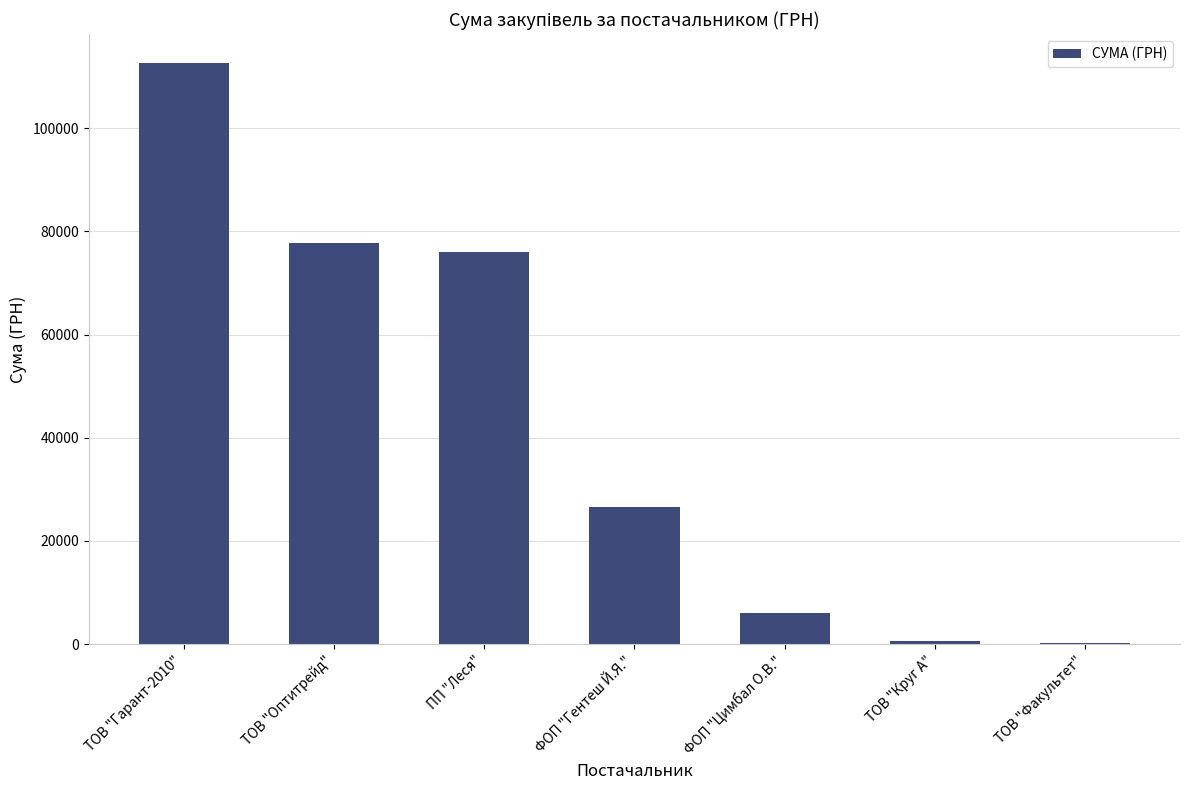

Between ТОВ "Круг А" and ПП "Леся", which is larger?

ПП "Леся"